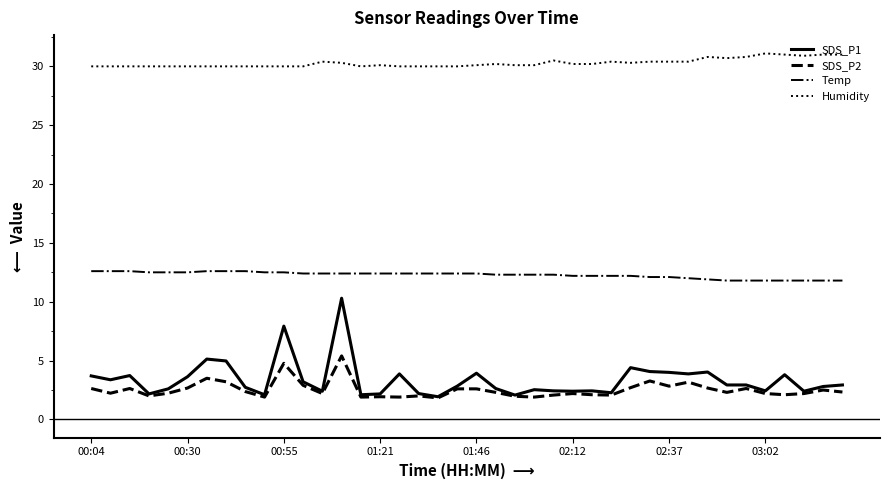

Which series has the widest spread of values?

SDS_P1